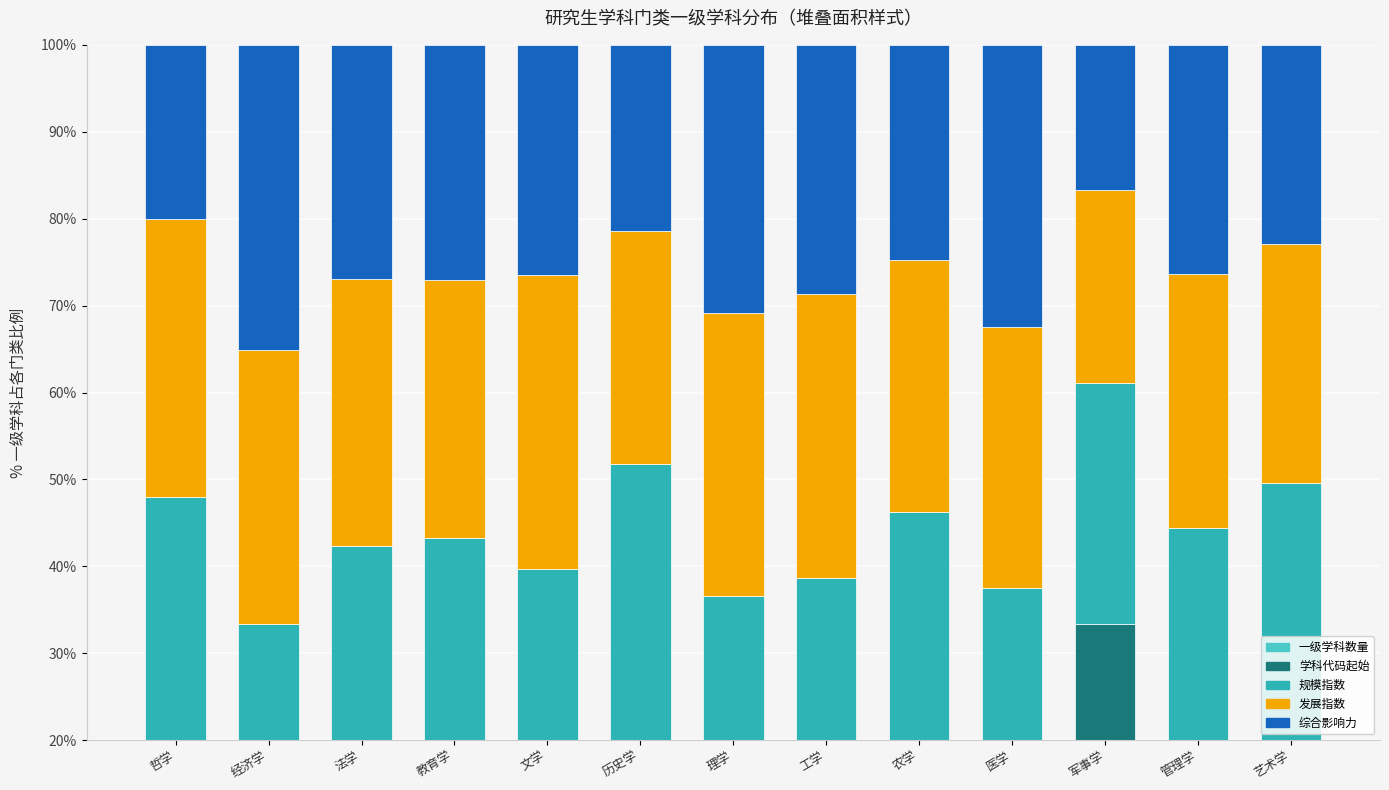

What are all the series names shown in the legend?

一级学科数量, 学科代码起始, 规模指数, 发展指数, 综合影响力